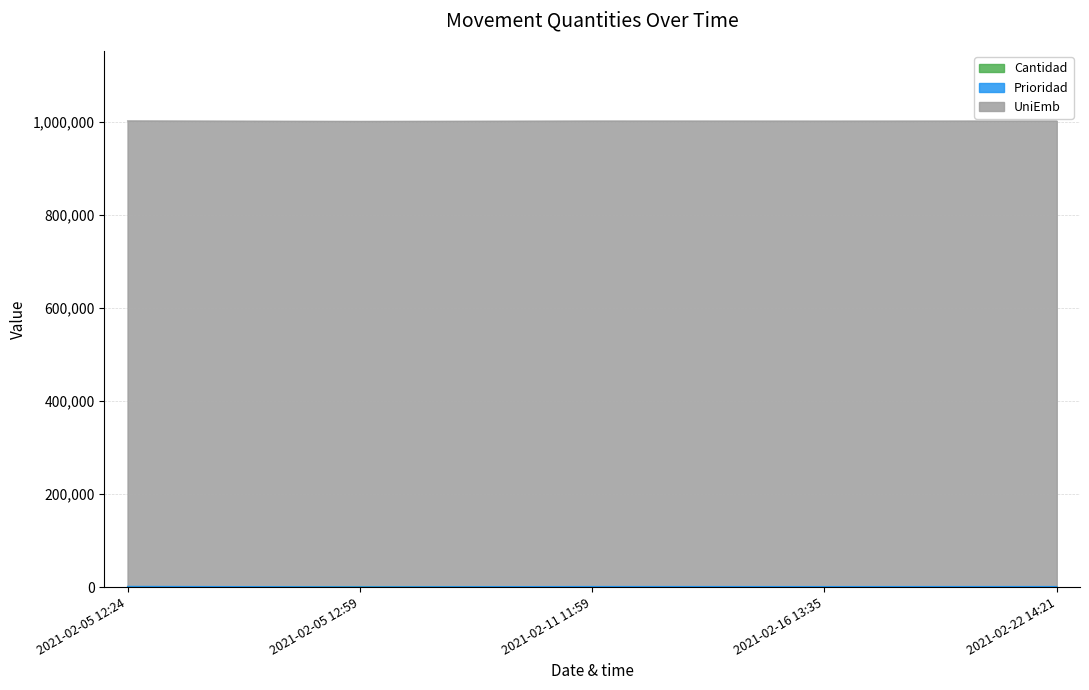

Reading left to right, extract all data points from this chart.

Cantidad: 409	409	180	60	168
Prioridad: 1000	100	1000	1000	1000
UniEmb: 999999	999999	999999	999999	999999